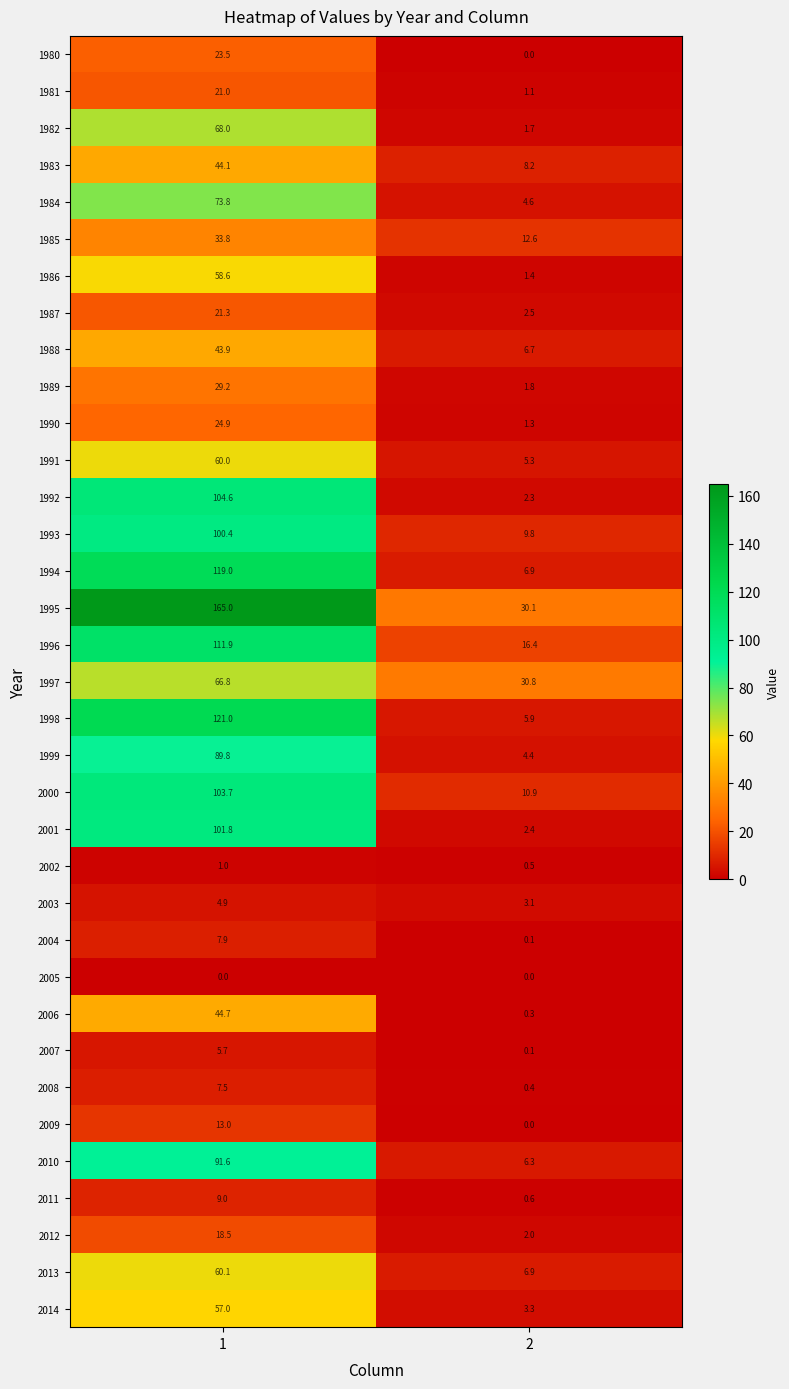

Read the 1988 value at 1.

43.9